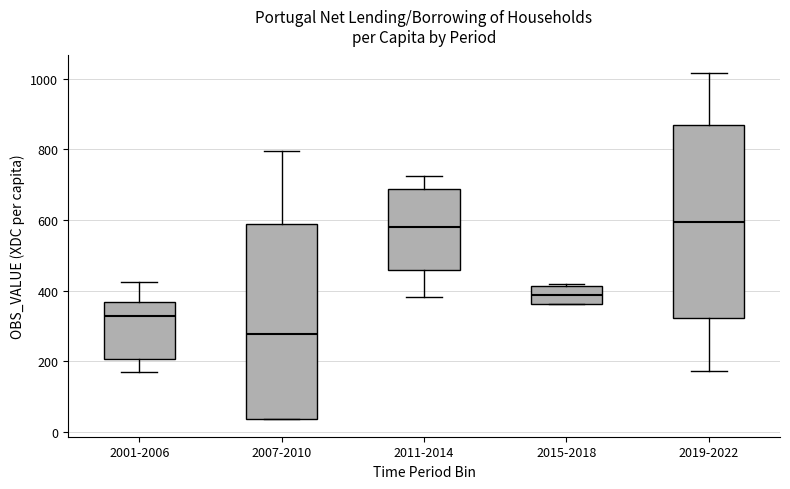

Reading left to right, transcribe this box plot: for each box, give where its median line is, the range the box spans, and where its two whiskers end, as read against the y-axis. The values are not printed on the chart, so give them approximately, as read against the axis.

2001-2006: median 320, box 200 to 360, whiskers 160 to 420
2007-2010: median 280, box 40 to 580, whiskers 40 to 800
2011-2014: median 580, box 460 to 680, whiskers 380 to 720
2015-2018: median 380, box 360 to 420, whiskers 360 to 420
2019-2022: median 600, box 320 to 860, whiskers 180 to 1020